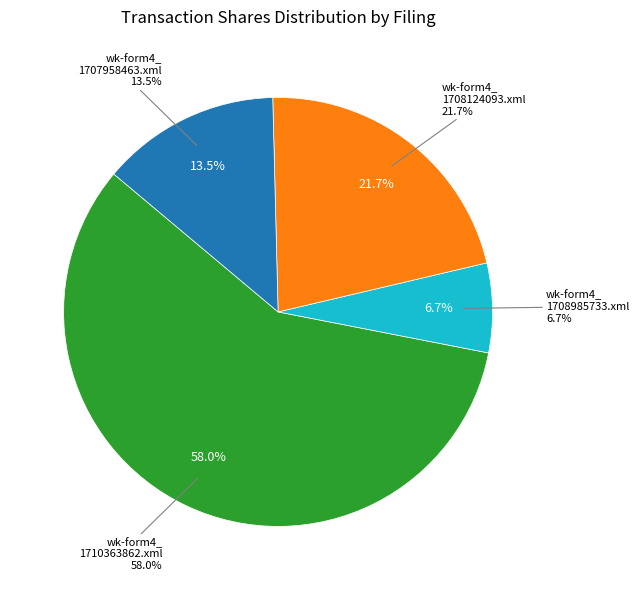

What is the majority slice?

wk-form4_1710363862.xml